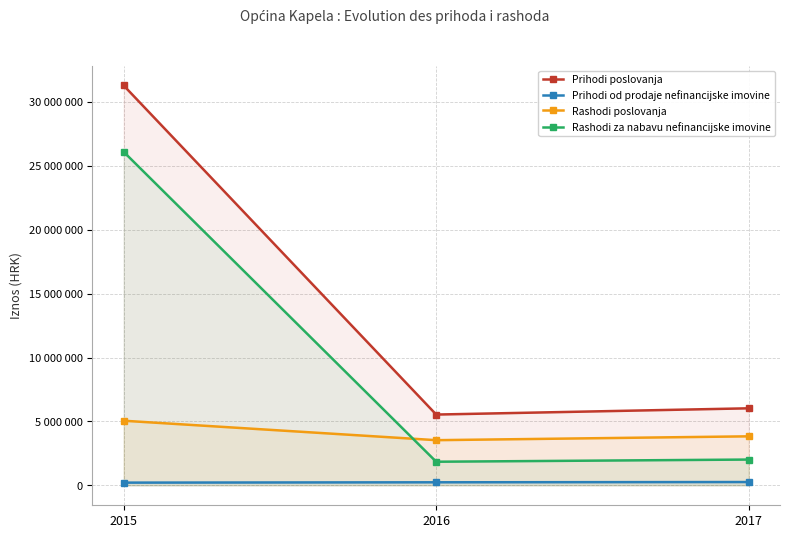

Reading left to right, transcribe all the data shown in this chart.

Prihodi poslovanja: 31292000	5536000	6025000
Prihodi od prodaje nefinancijske imovine: 208000	234000	255000
Rashodi poslovanja: 5053000	3531000	3832000
Rashodi za nabavu nefinancijske imovine: 26100000	1844000	2014000